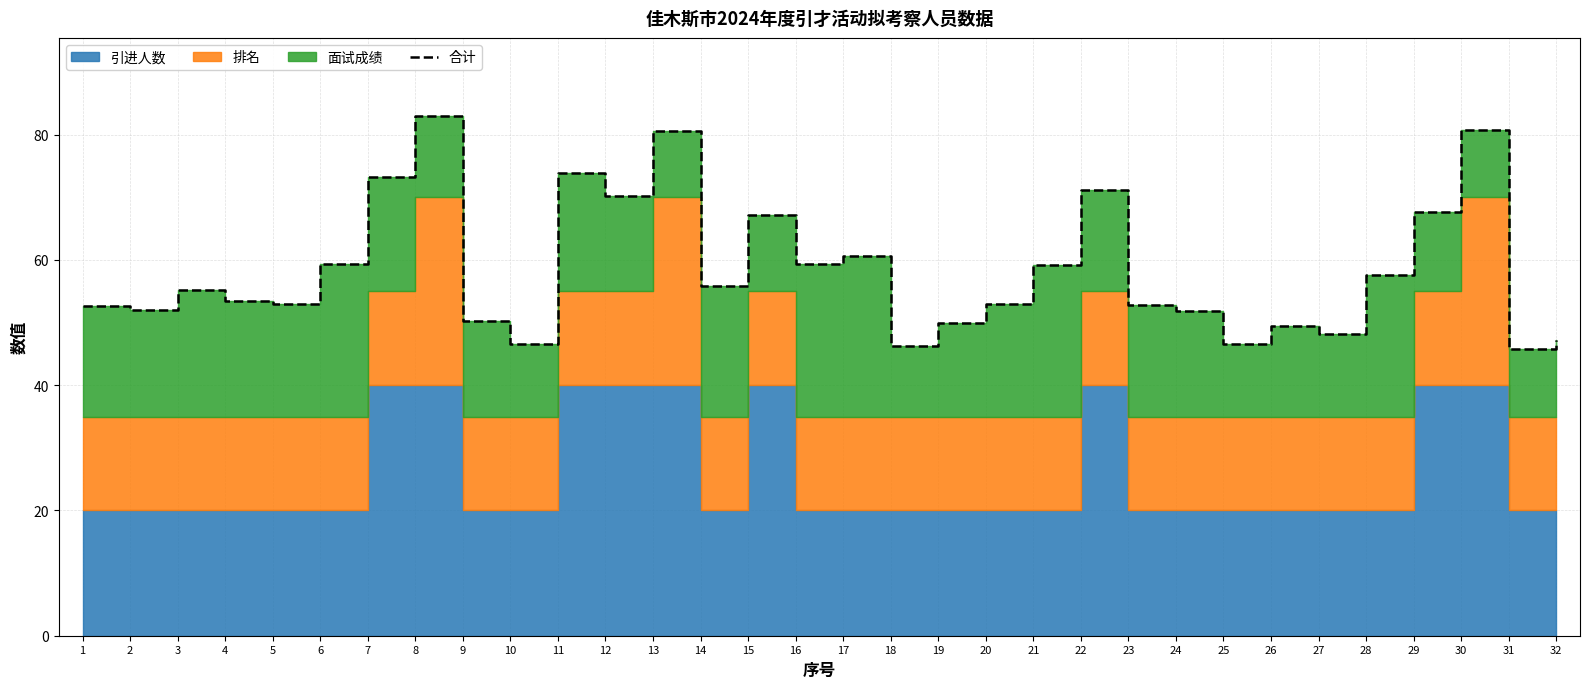

What is the difference between the maximum and second lowest values?

36.8